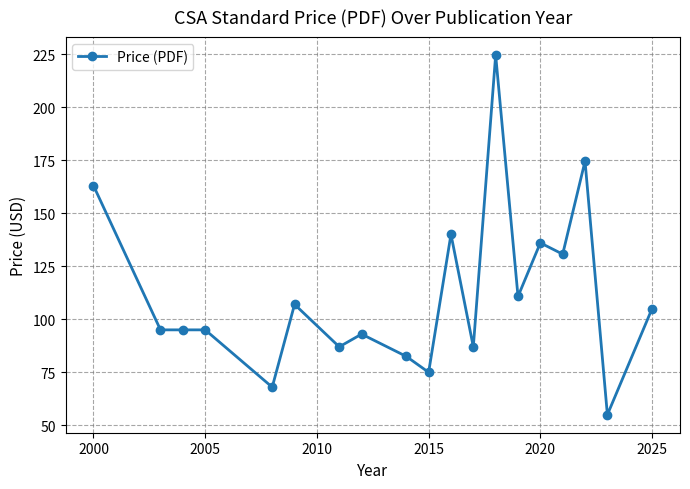

What is the difference between the maximum and second lowest values?

156.5